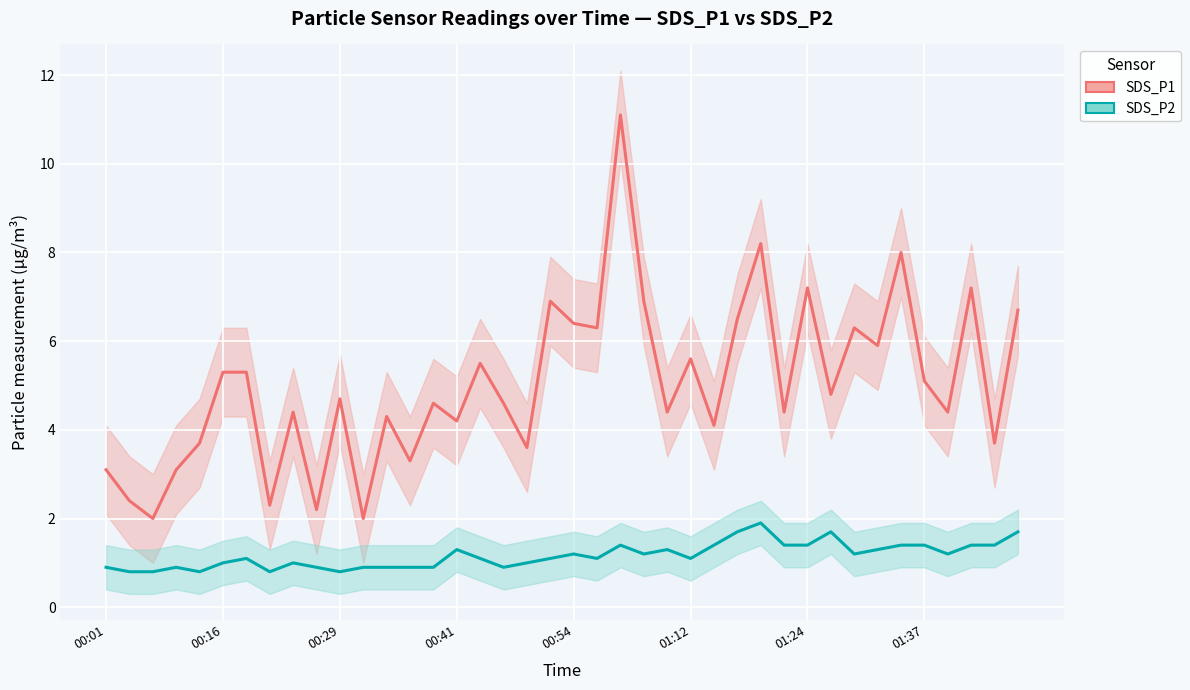

What is the smallest value displayed?

0.8